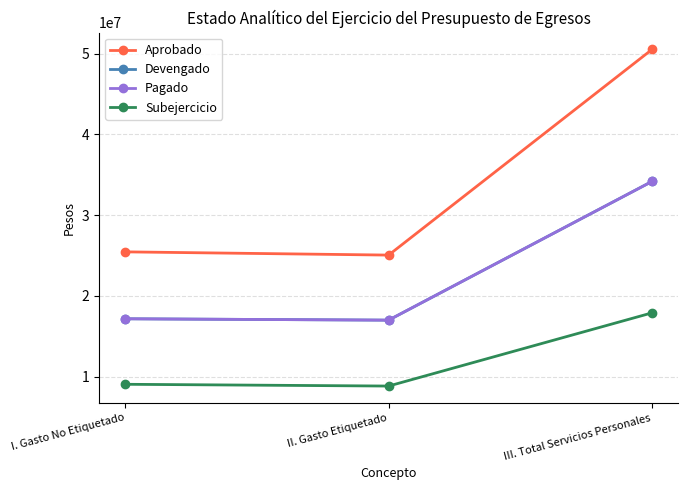

List the series in order of their peak value, lowest first.

Subejercicio, Devengado, Pagado, Aprobado